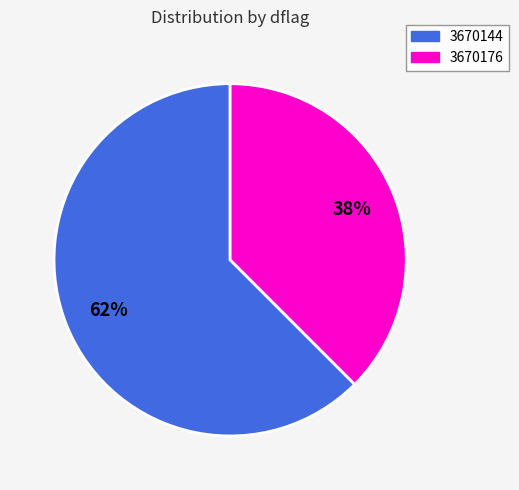

Between 3670144 and 3670176, which is larger?

3670144